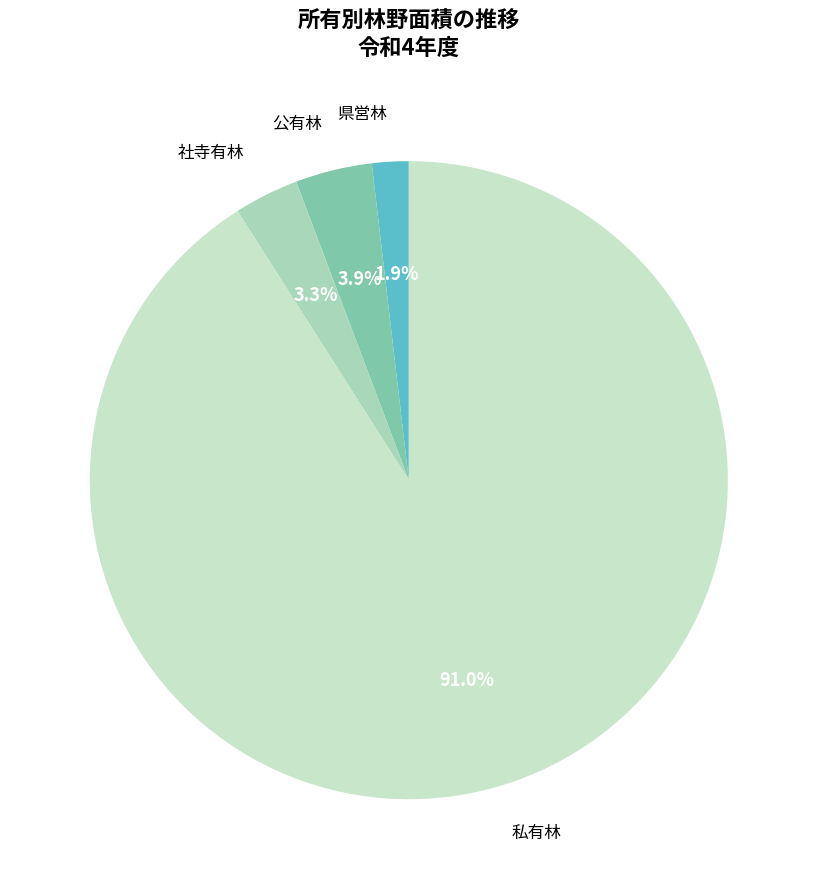

Which has a higher value, 私有林 or 県営林?

私有林